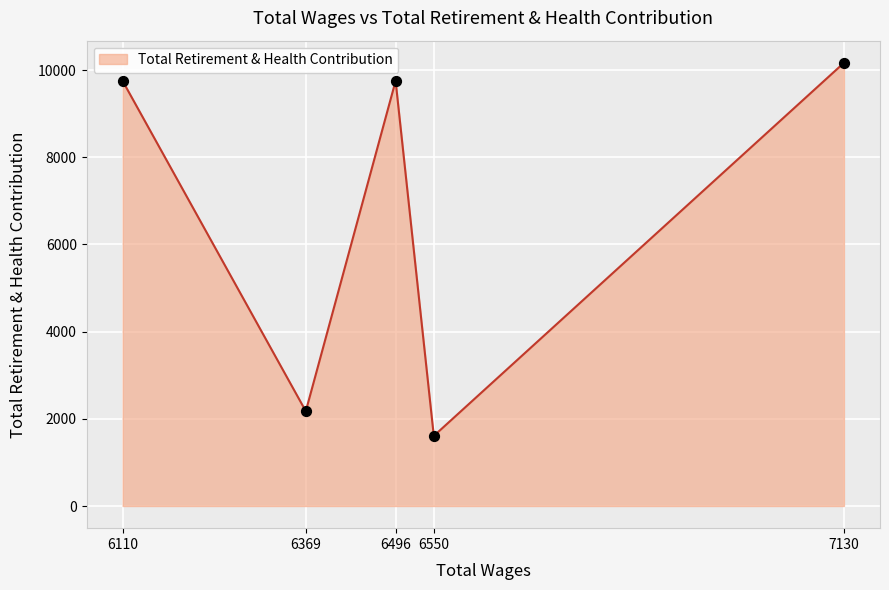

What is the ratio of the value at 6110 to the value at 6550?

6.1